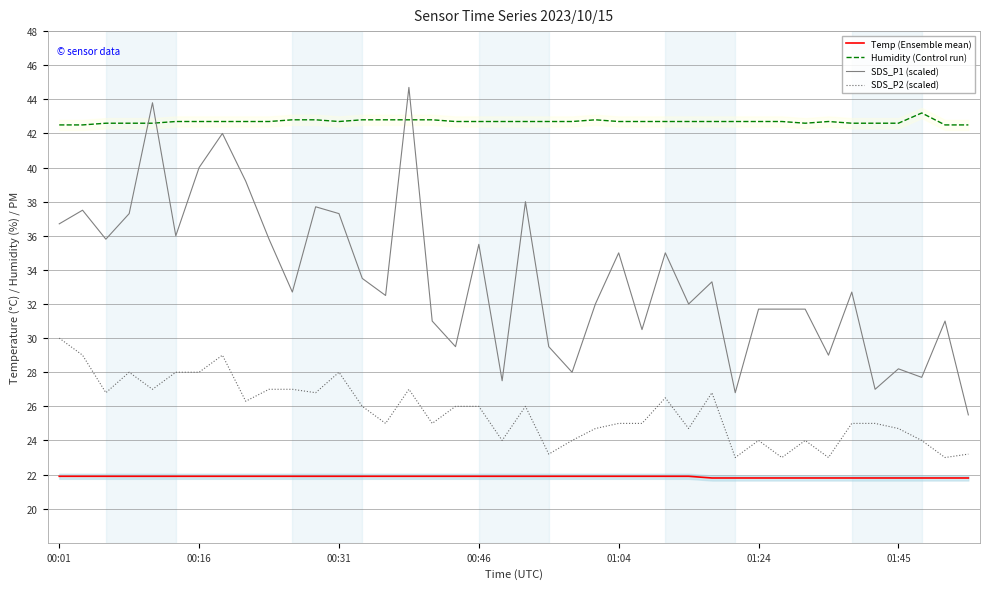

How many intersections are there between Humidity (Control run) and SDS_P1 (scaled)?

4